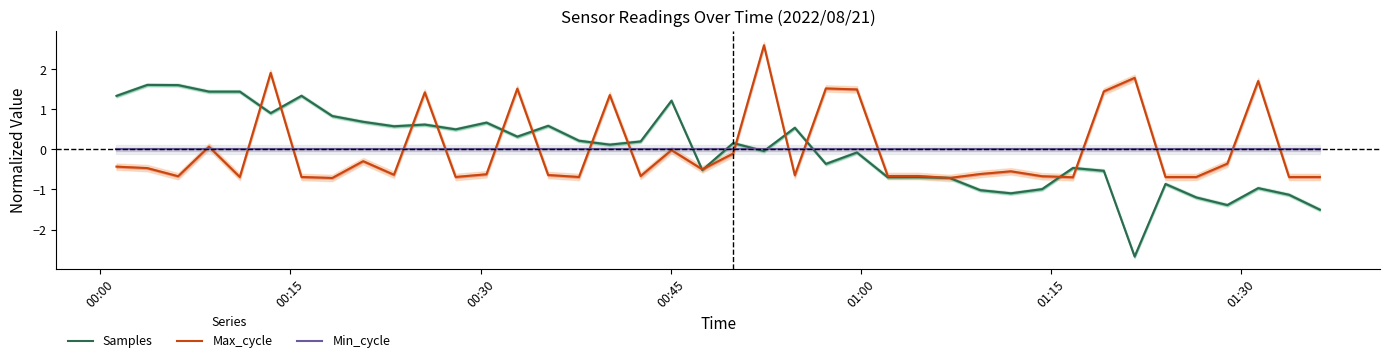

How many values in the Max_cycle series are below 0?

29